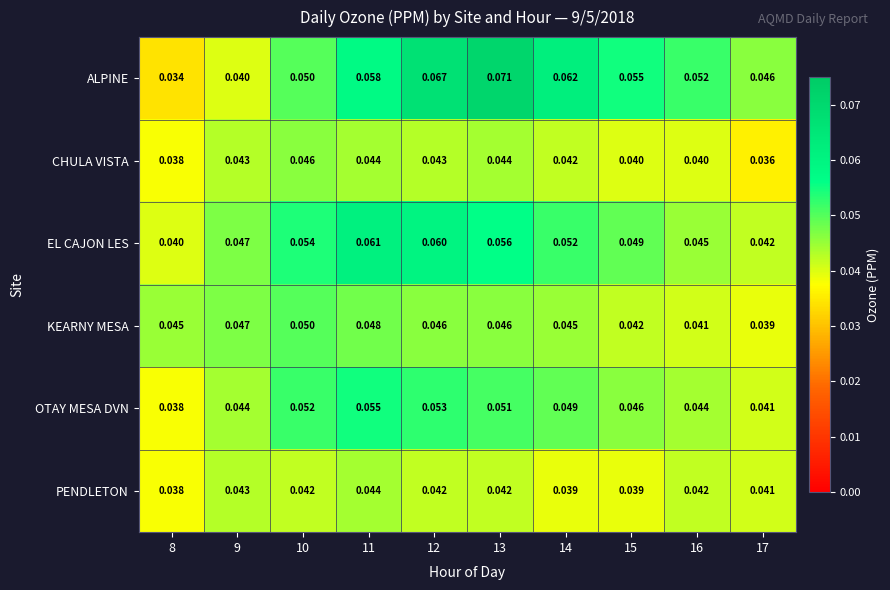

At 12, list the series in order from largest to smallest.

ALPINE, EL CAJON LES, OTAY MESA DVN, KEARNY MESA, CHULA VISTA, PENDLETON